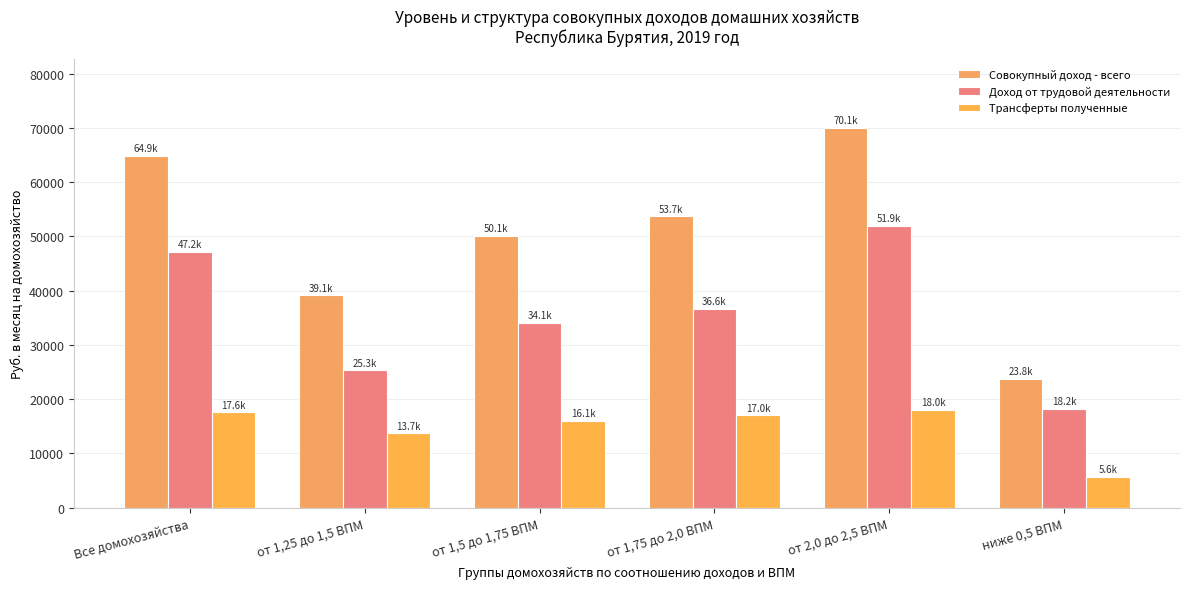

What position from the left is от 1,5 до 1,75 ВПМ?

3